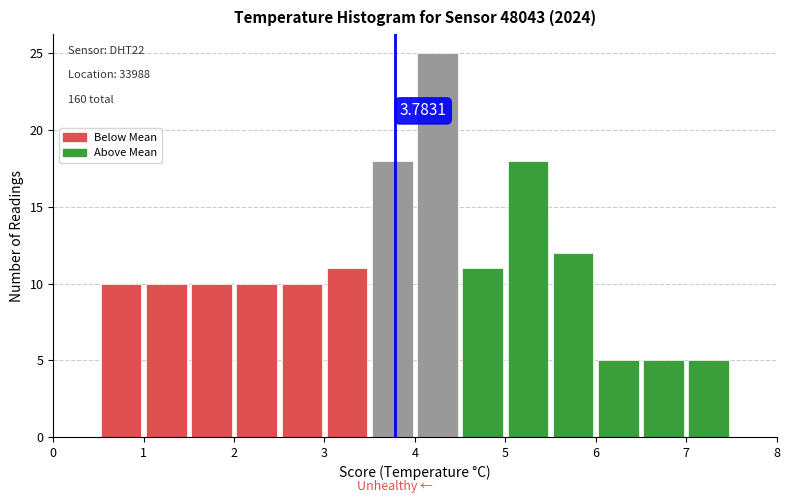

Over which range of the x-axis is the bar tallest?

4.0 to 4.5